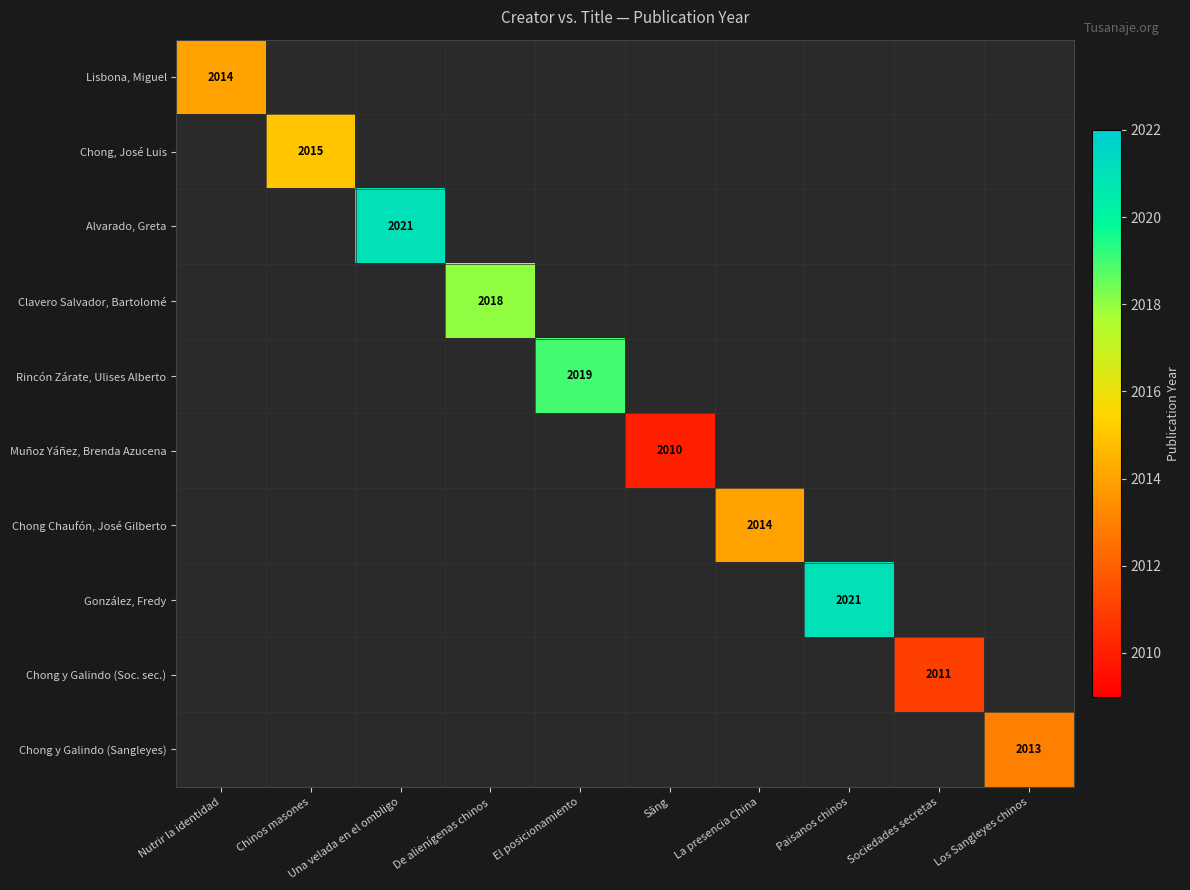

Is it true that Chong, José Luis equals 2015 at Chinos masones?

True